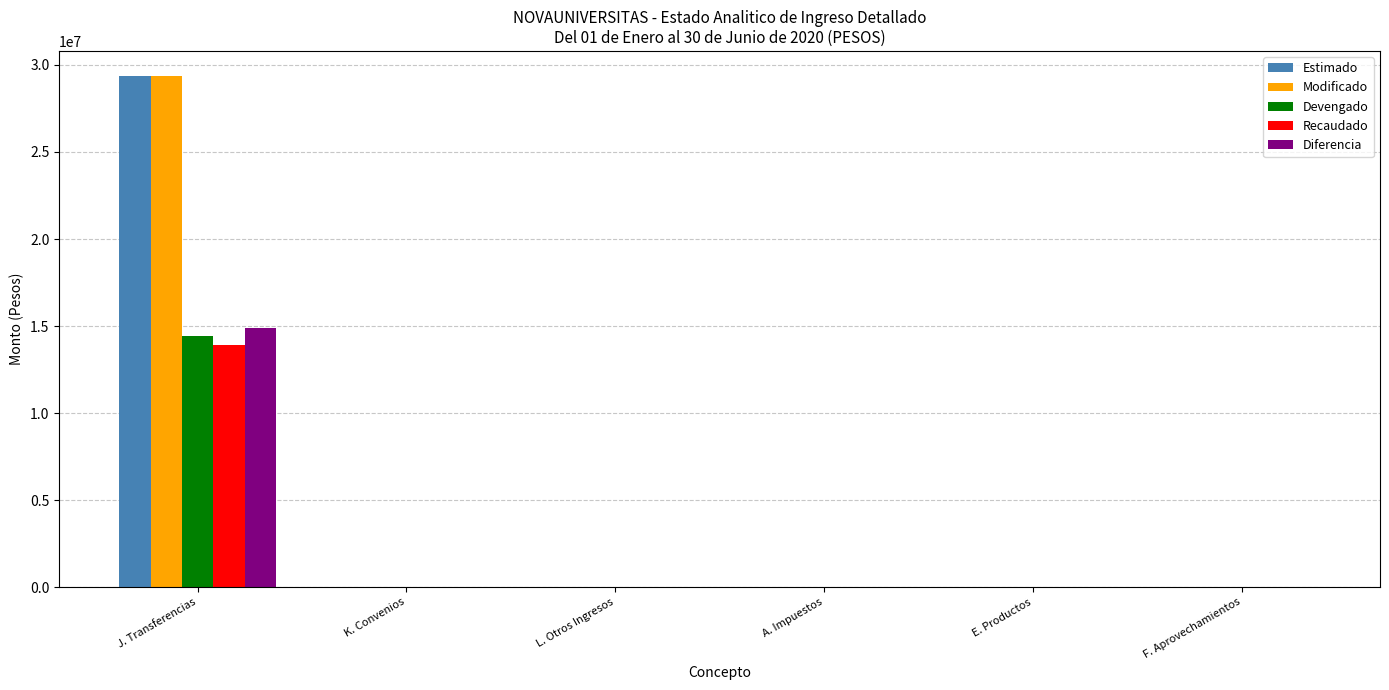

At which category is the sum across all series the highest?

J. Transferencias